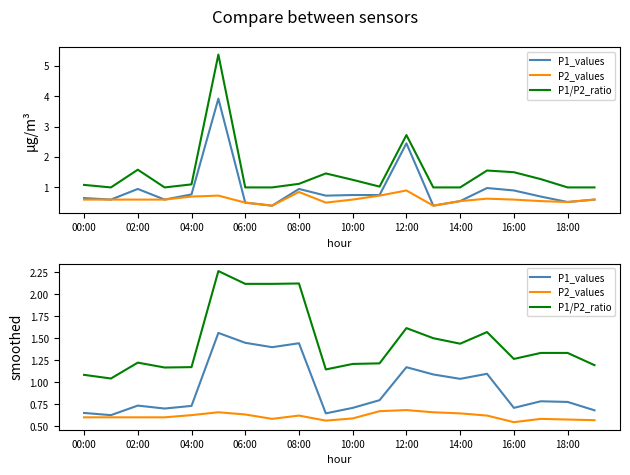

What is the approximate value of P1_values at 14:00?

1.0